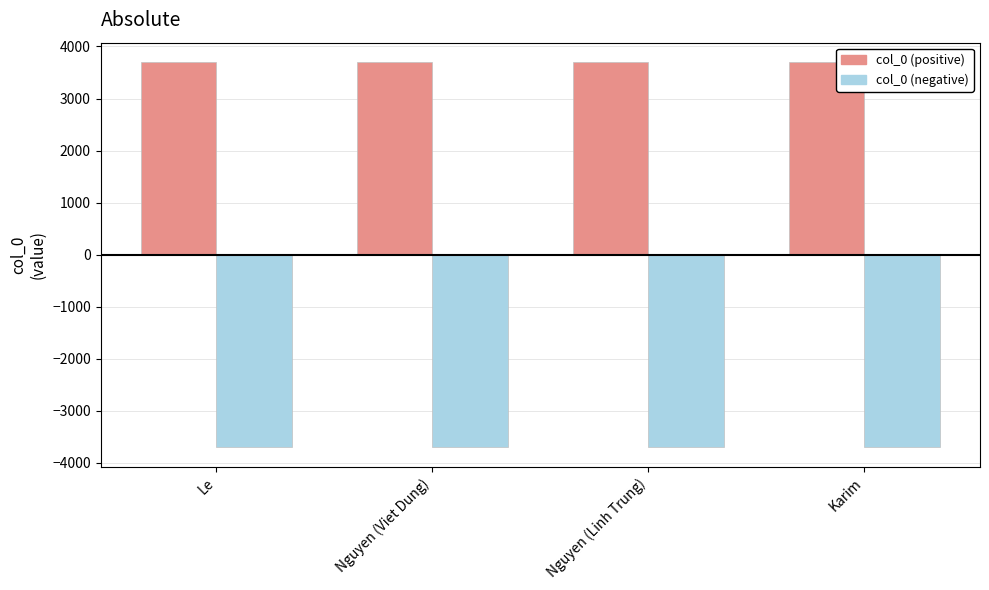

What is the difference between the highest and lowest values at Karim?

7406